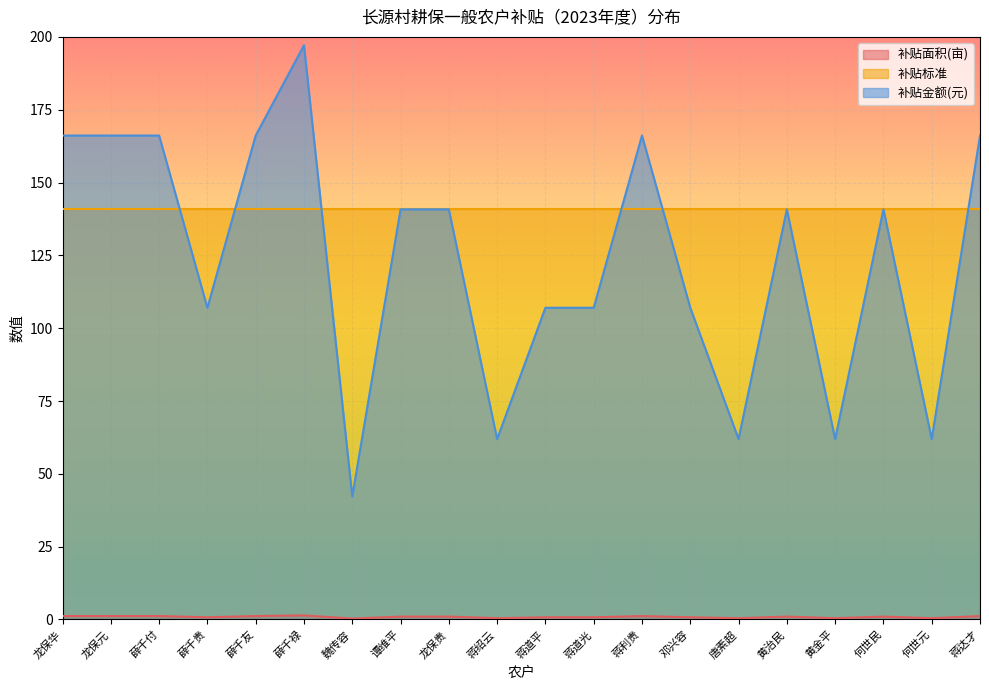

Which series has the largest range (max minus min)?

补贴金额(元)